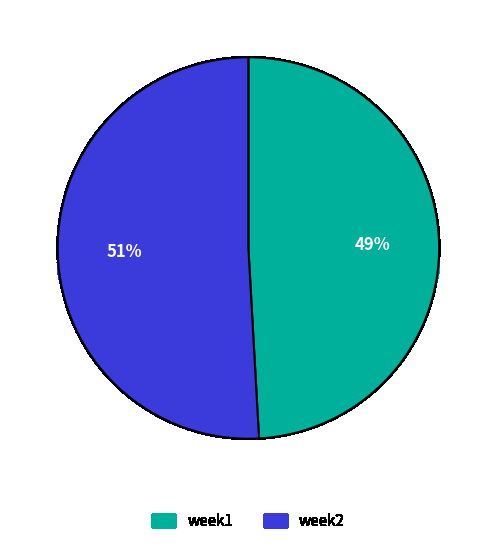

Does any single category account for the majority?

Yes